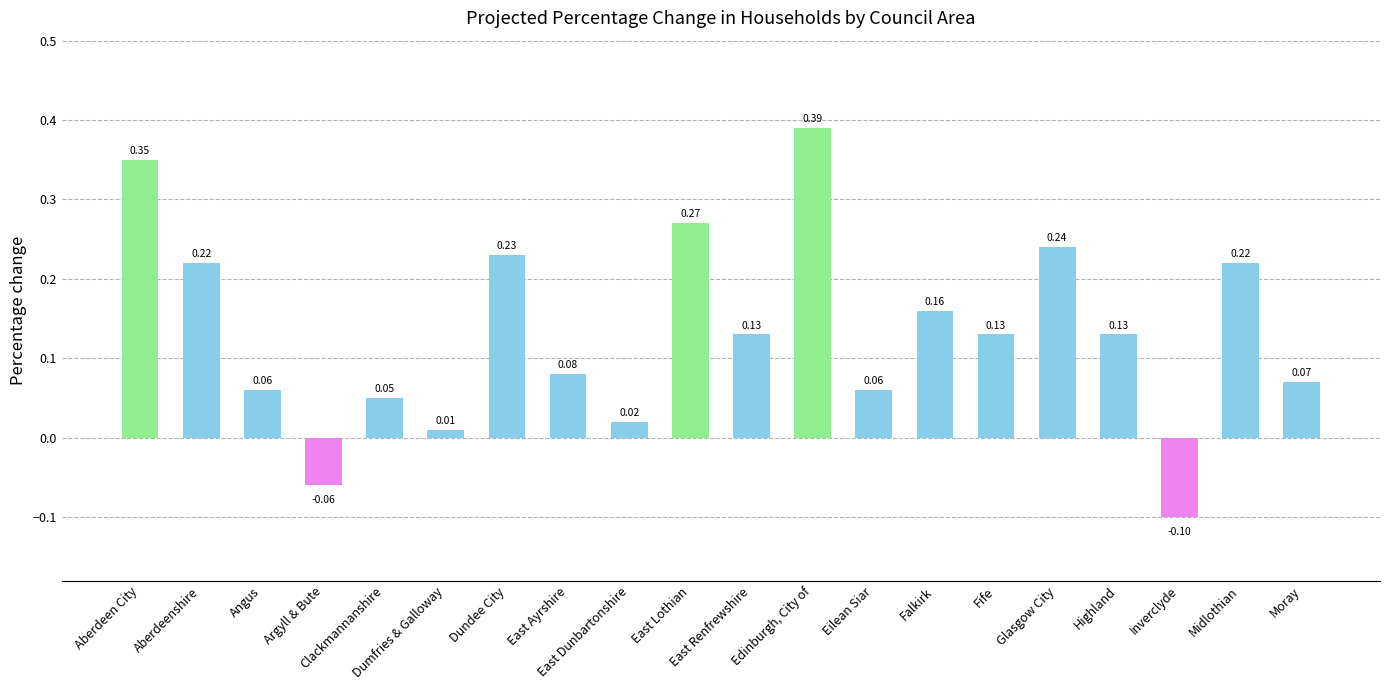

What is the sum of all values?

2.7